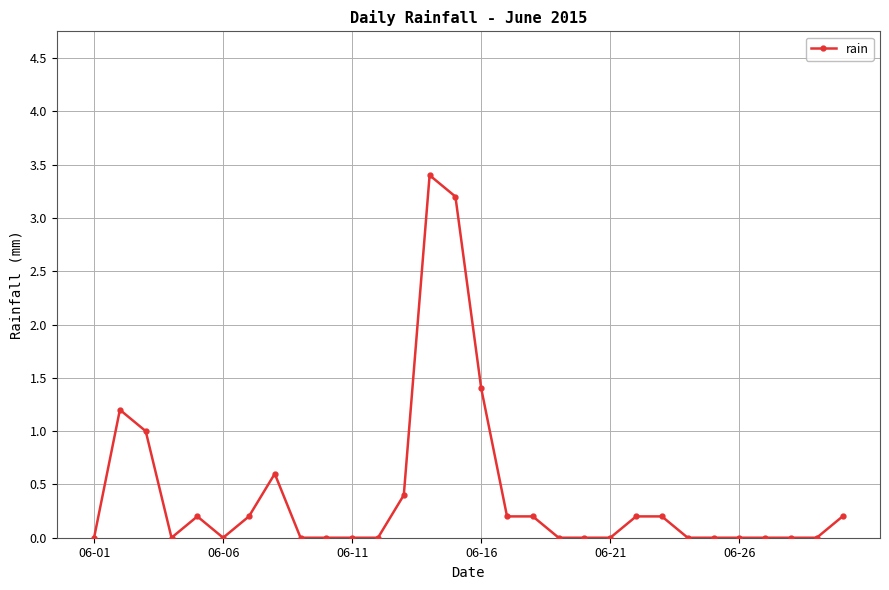

How many lines are shown in the chart?

1